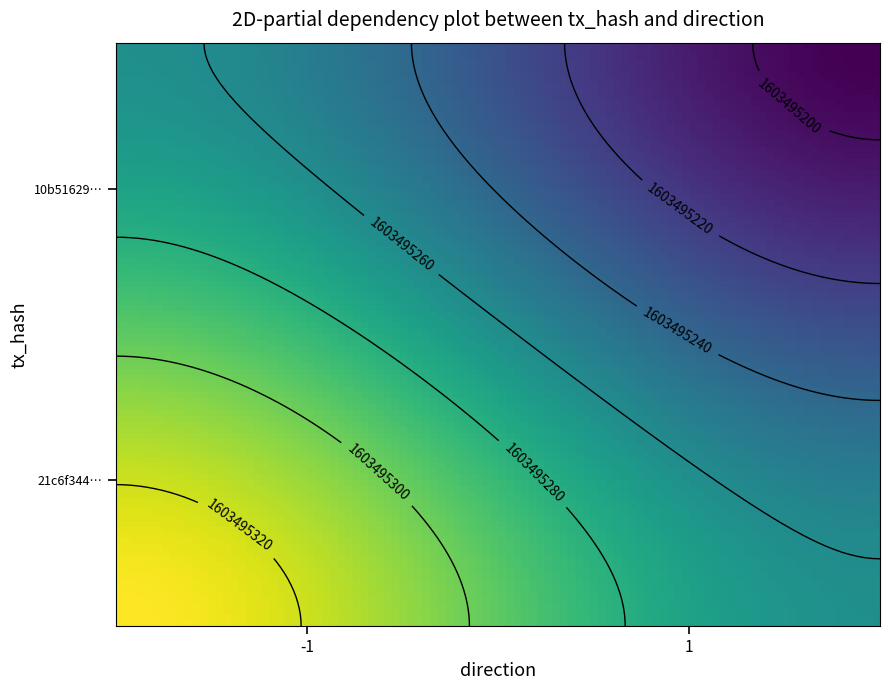

List the series in order of their peak value, highest first.

21c6f3442d54597d9f615a5e2094bfae79fb375, 10b5162921548d33f920536593b684922ea34bc